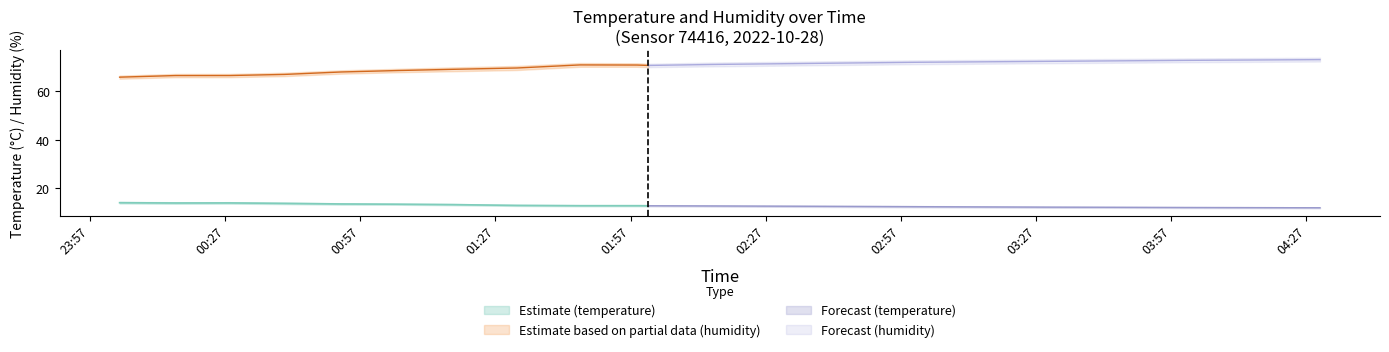

Is it true that temperature_upper equals 14.3 at 2022-10-28T00:03:35?

True